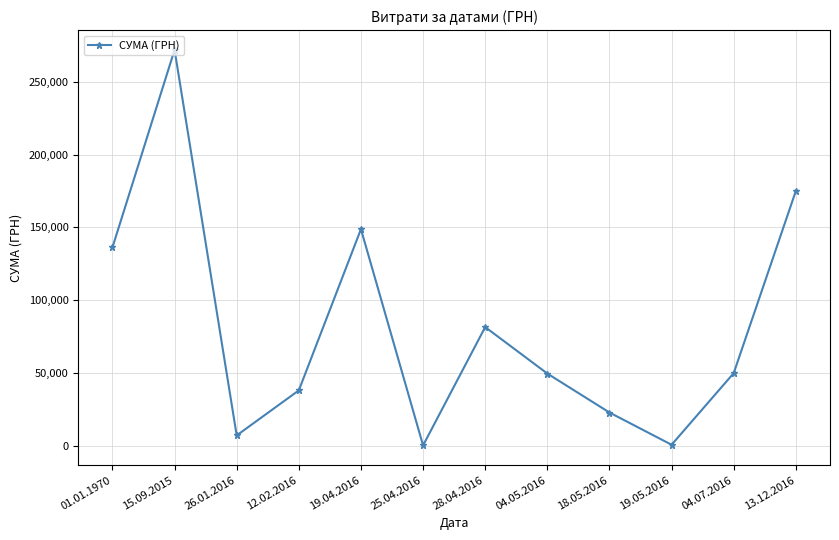

What is the maximum value shown in the chart?

271932.0